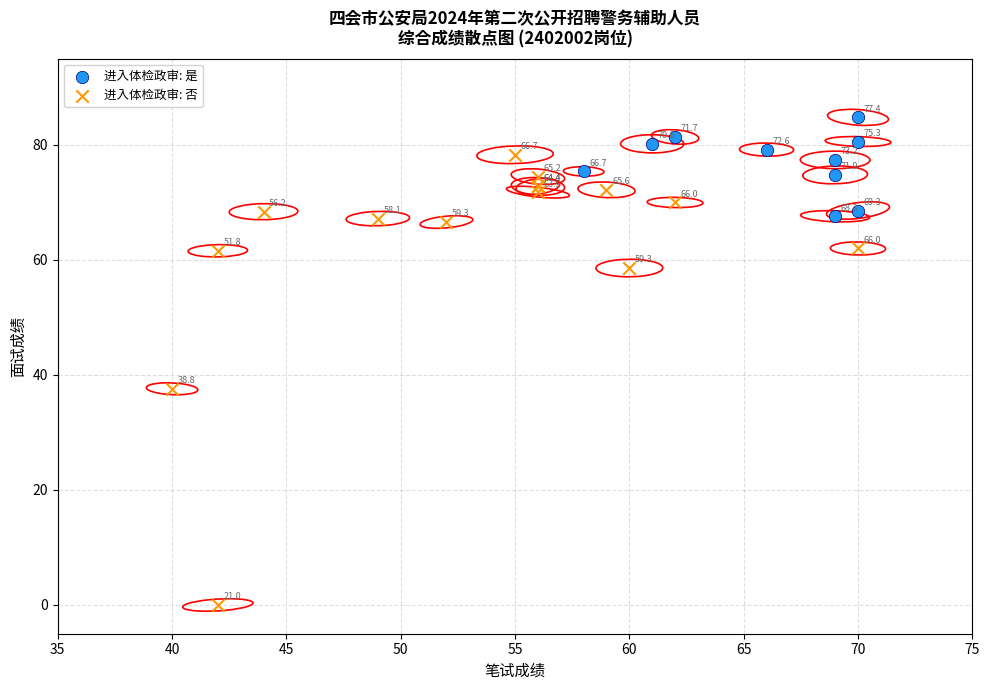

Which series reaches the maximum Y coordinate?

进入体检政审: 是